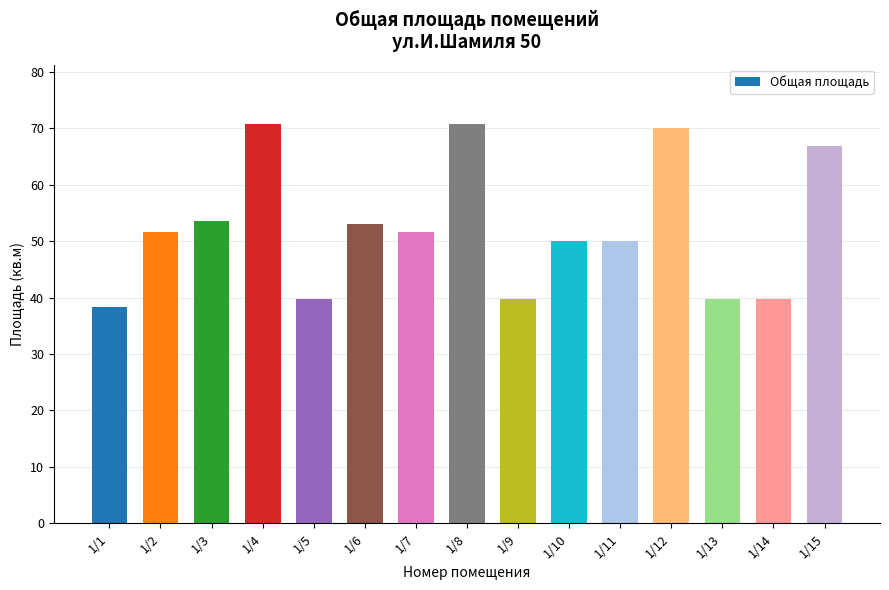

What is the change in value from 1/5 to 1/6?

+13.4